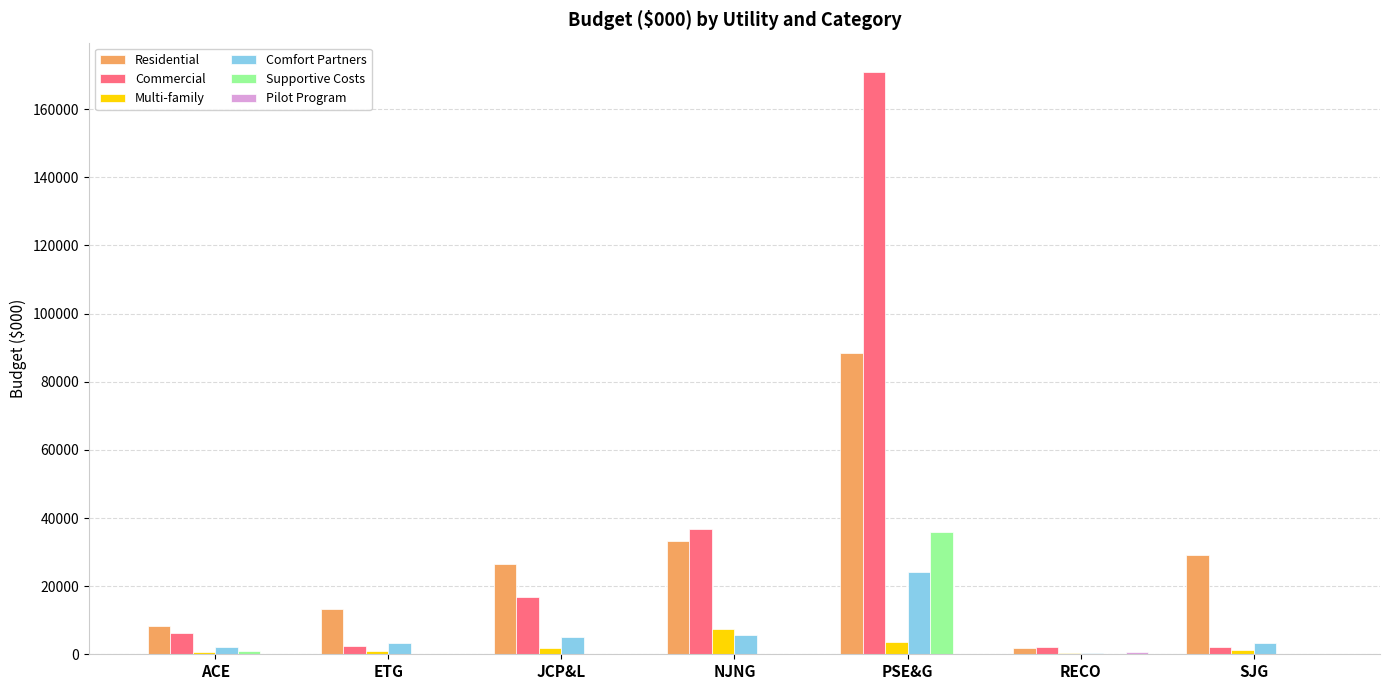

Which category has the highest value in the Comfort Partners series?

PSE&G